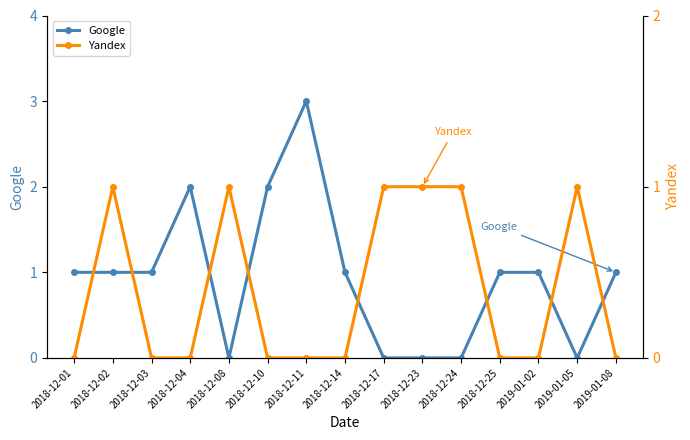

Is it true that Google equals 2 at 2018-12-04?

True